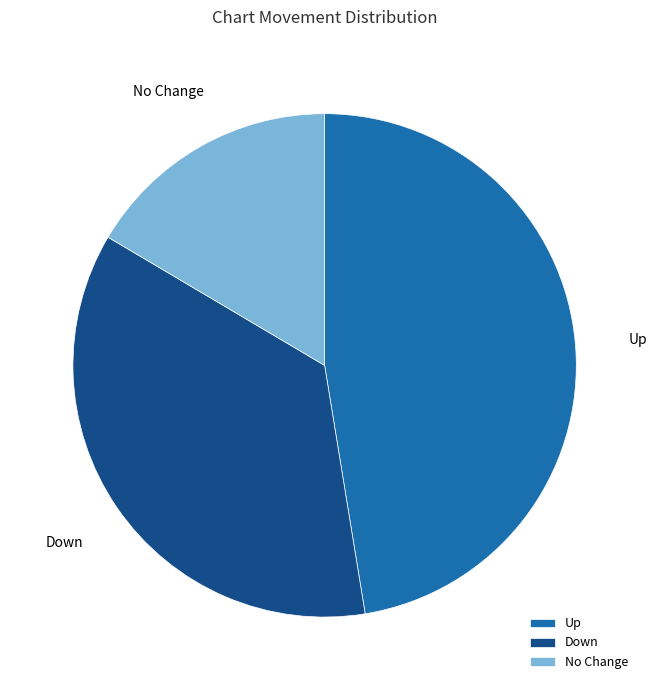

How many segments does this pie chart have?

3